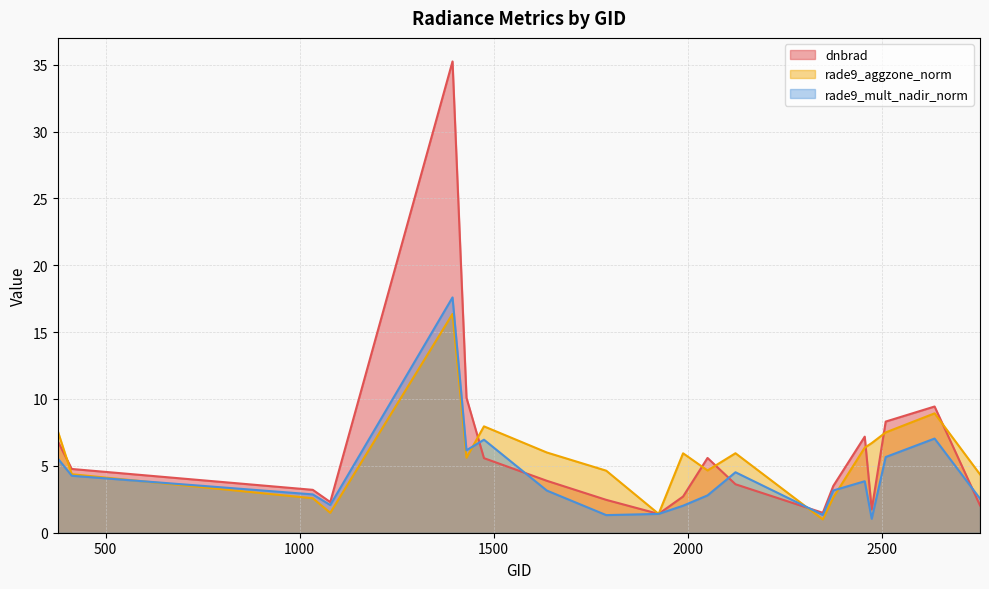

How many times do dnbrad and rade9_aggzone_norm cross each other?

10